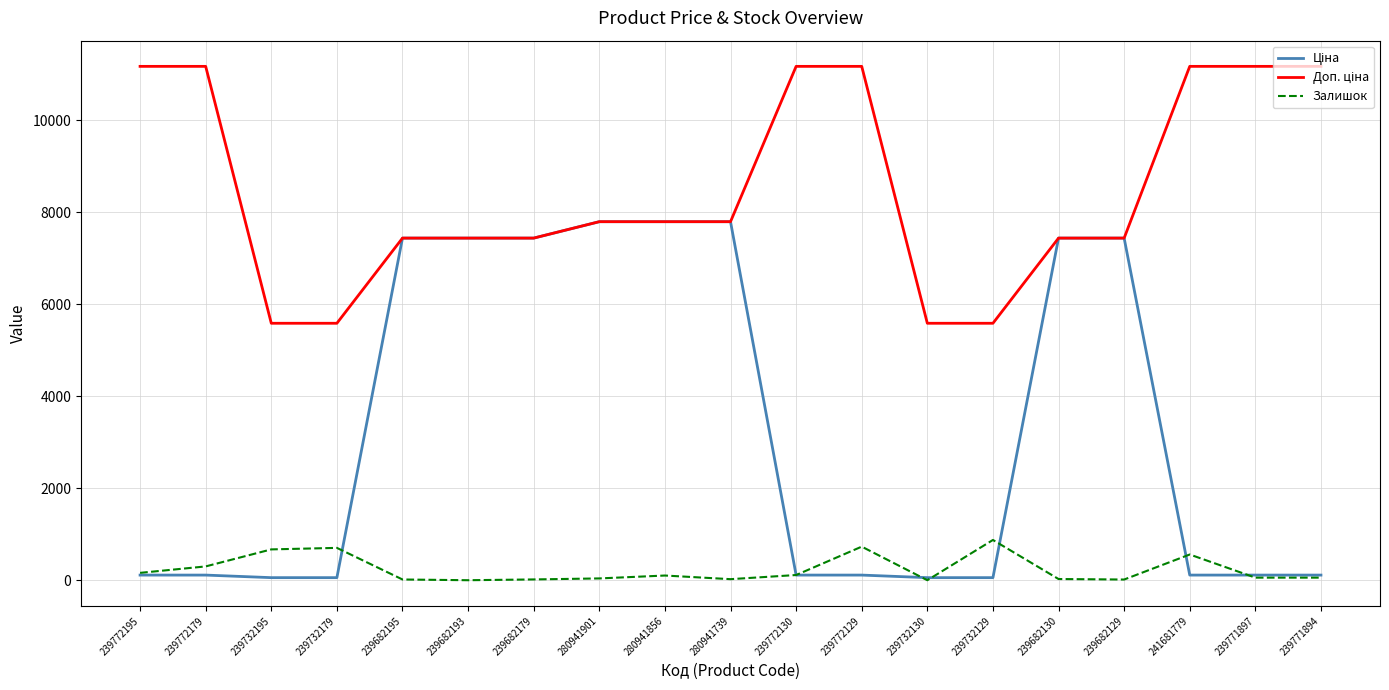

What is the maximum value shown in the chart?

11169.0